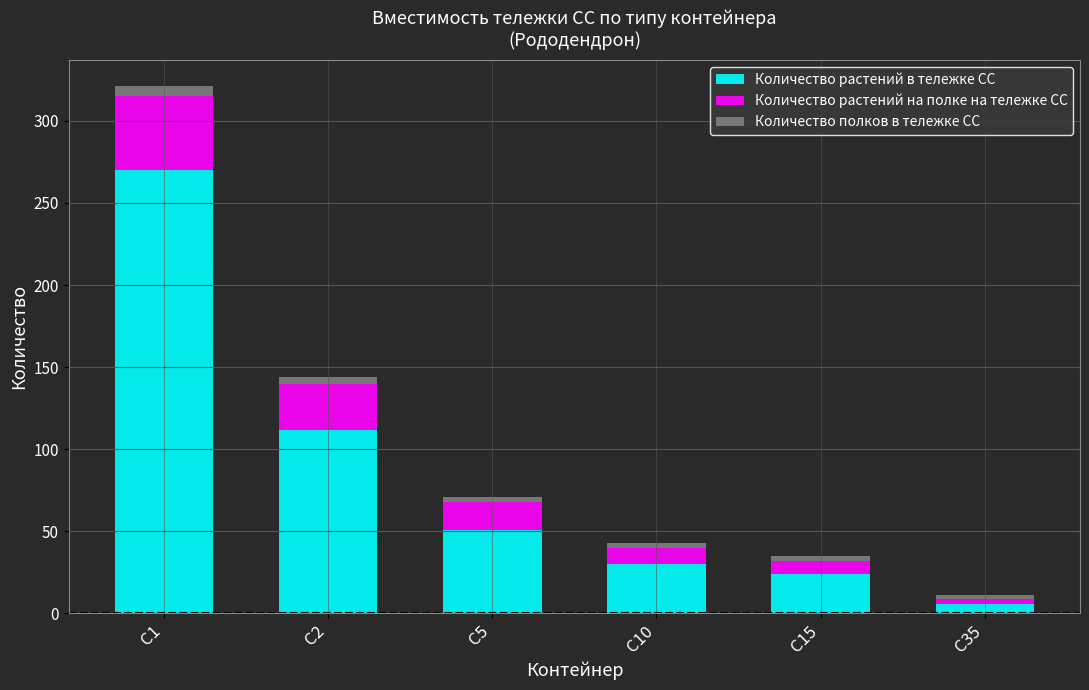

Are the bars grouped side by side (vs. stacked)?

No